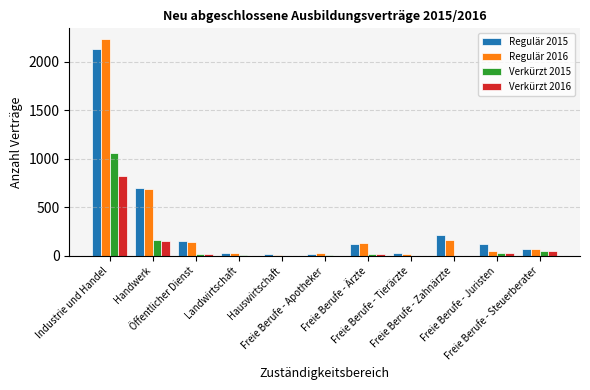

What are all the series names shown in the legend?

Regulär 2015, Regulär 2016, Verkürzt 2015, Verkürzt 2016